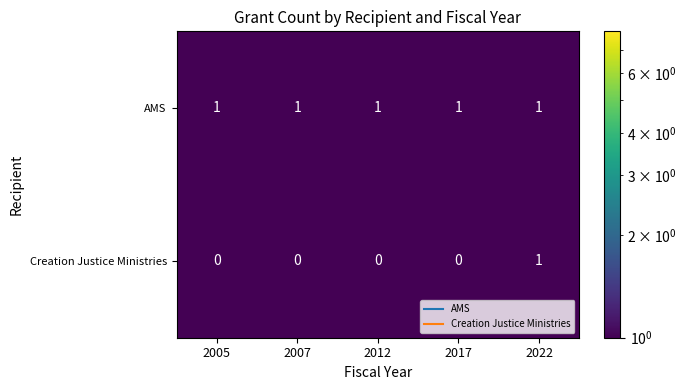

Which series has the widest spread of values?

Creation Justice Ministries